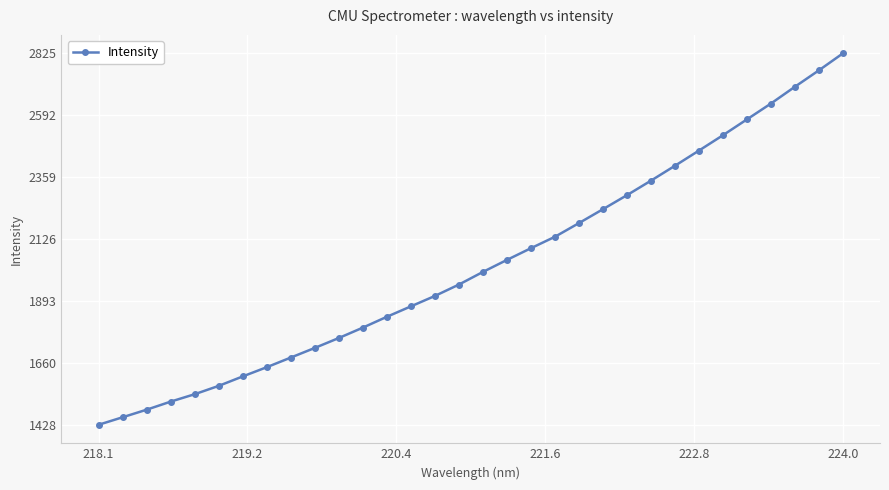

What is the value of the 13th point from the left?

1834.0